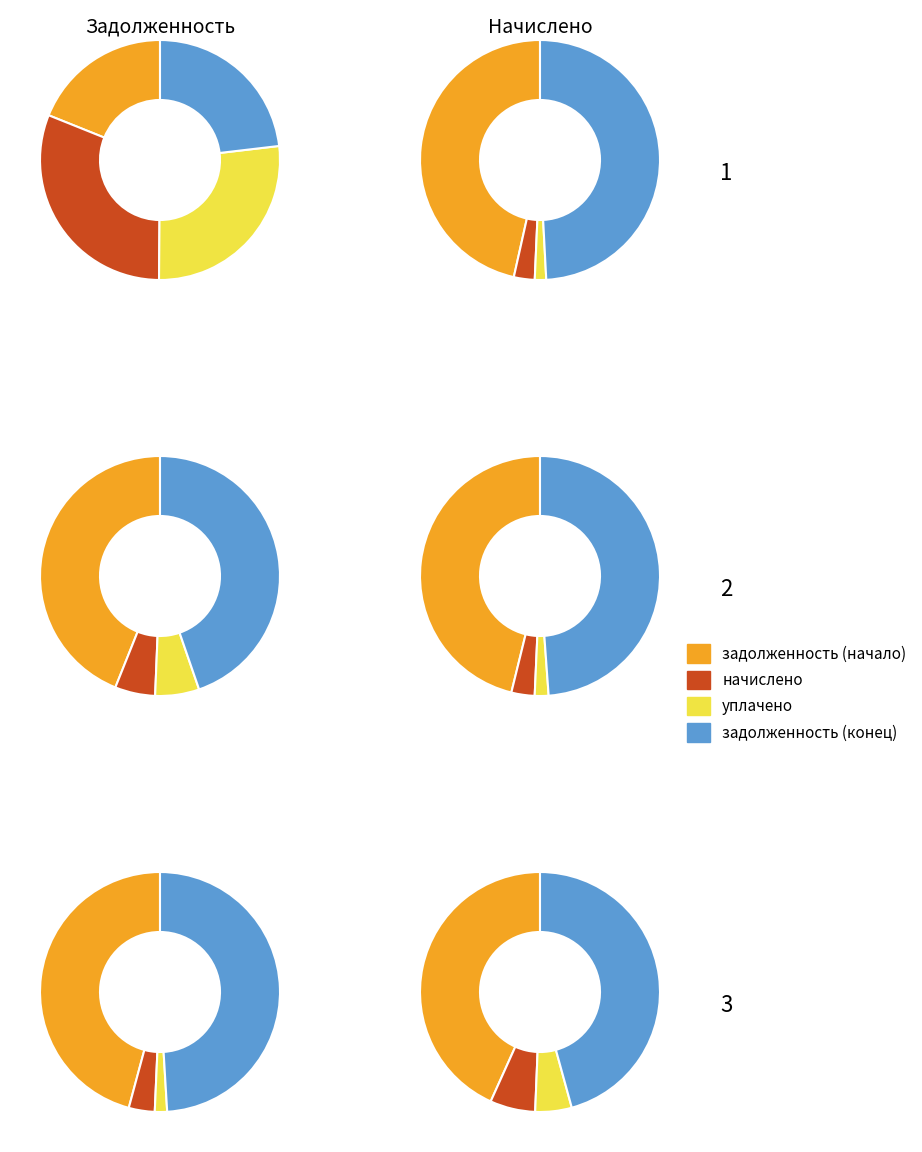

Does 25 account for over 50% of the chart?

No